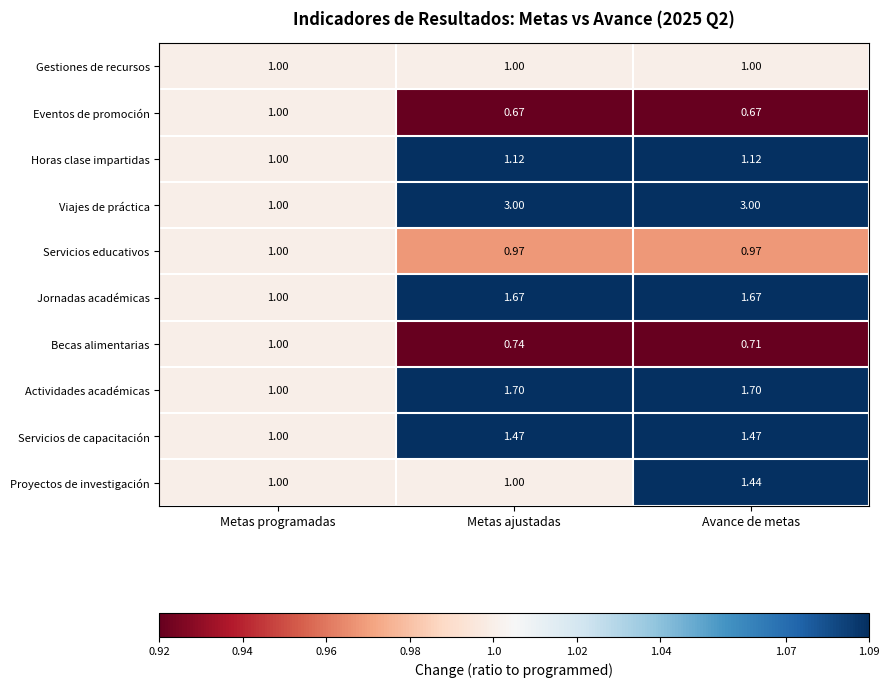

At which category is the sum across all series the highest?

Avance de metas